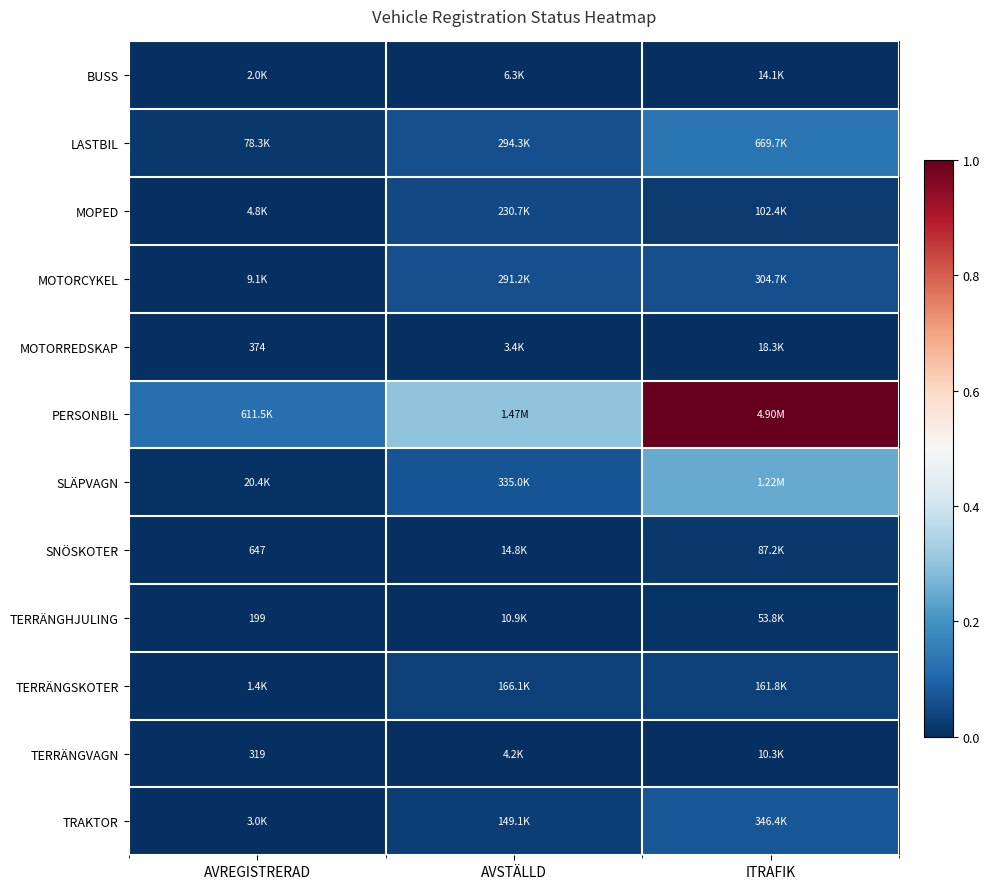

The value of MOTORCYKEL at ITRAFIK is 0.1. True or false?

True